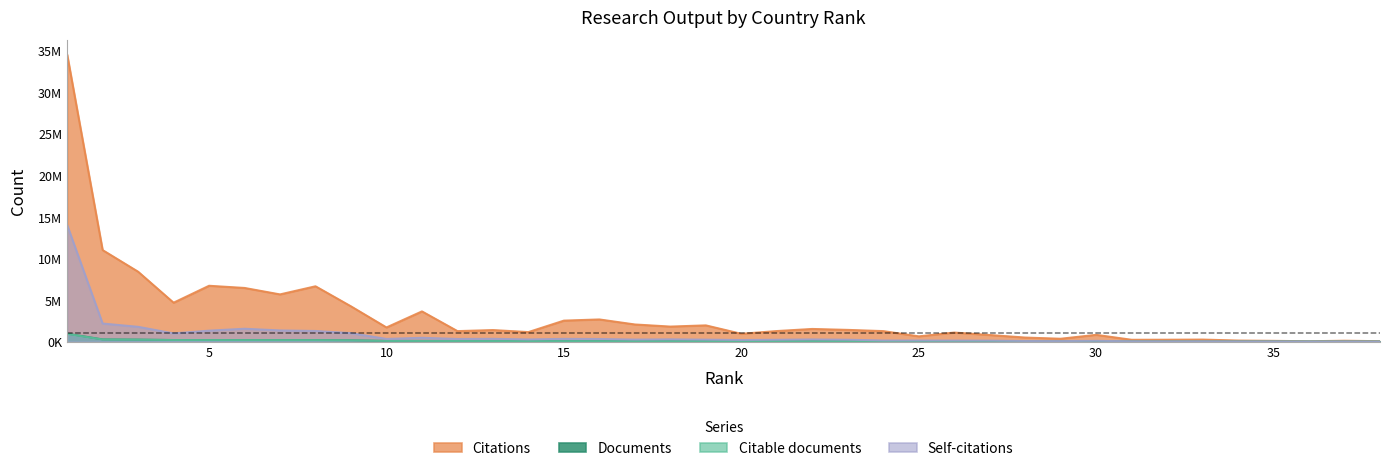

Which has a higher value, 16 or 5?

5